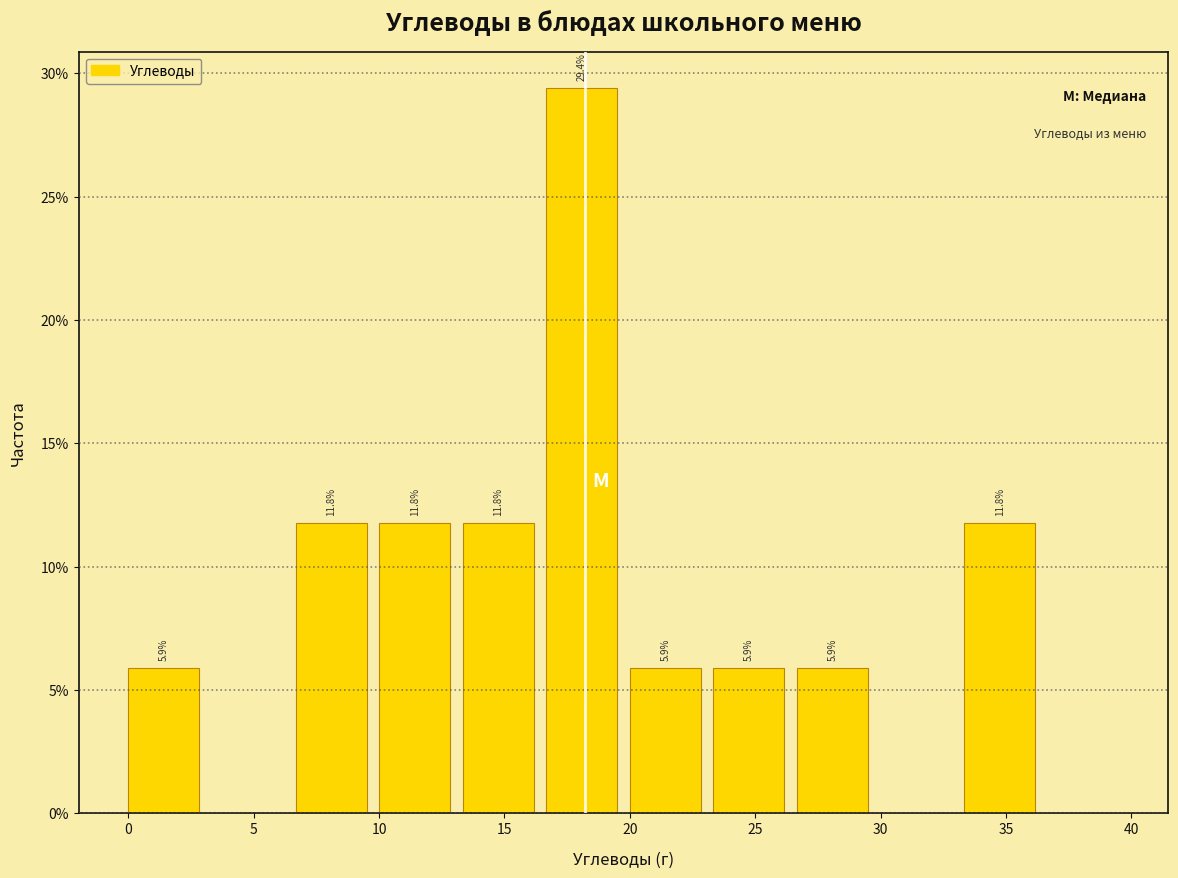

Which range on the x-axis has the tallest bar?

16.5 to 20.0